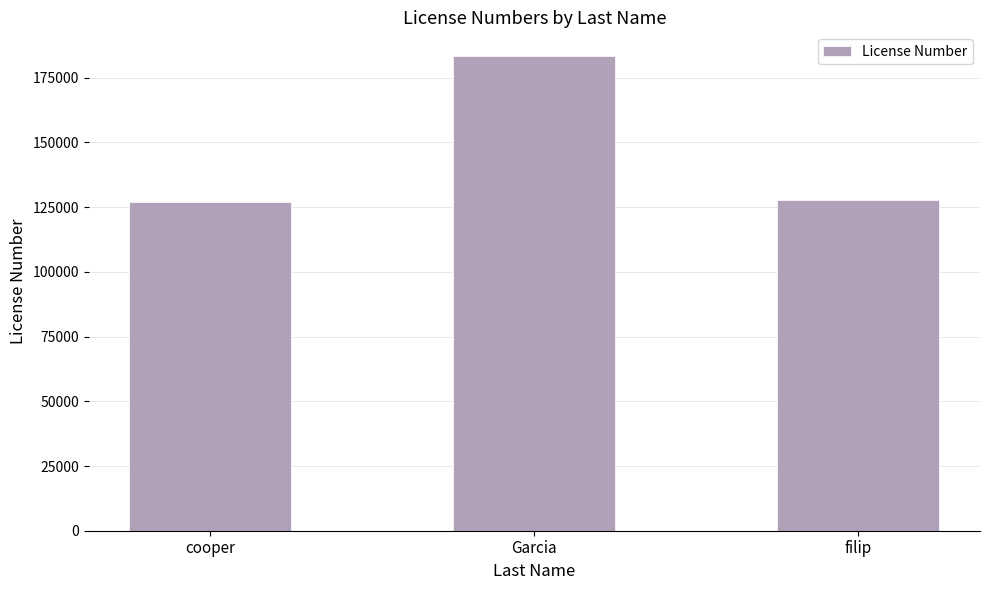

What is the sum of all values?

438247